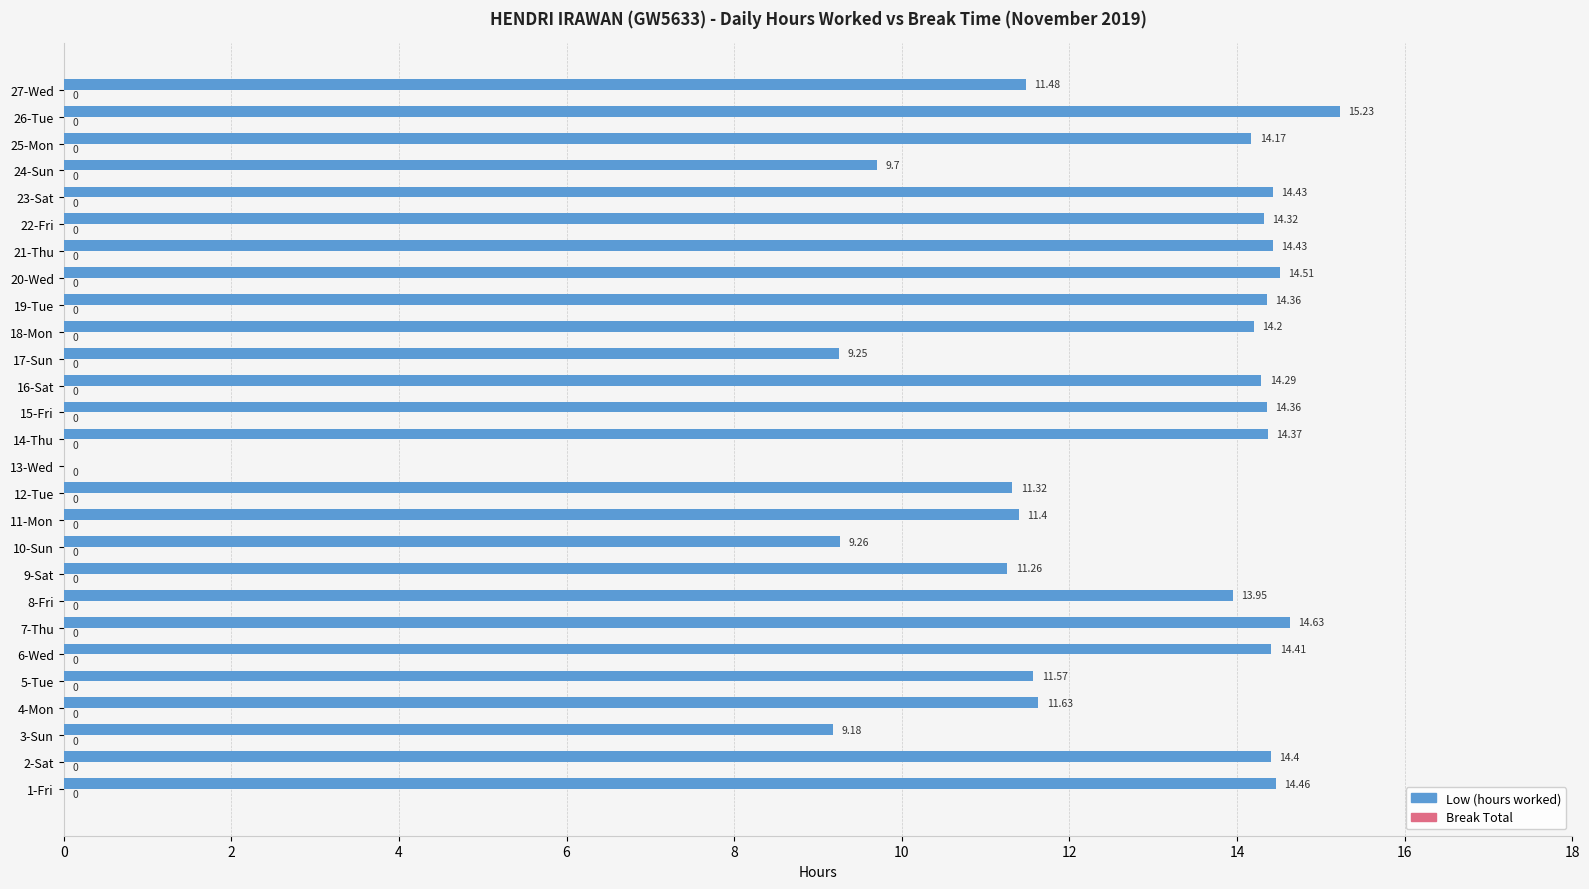

How many distinct data groups are displayed?

1